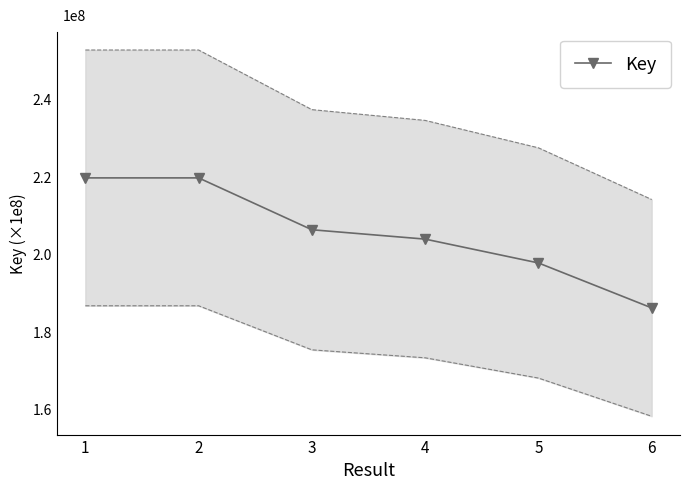

What is the greatest value displayed?

2.2